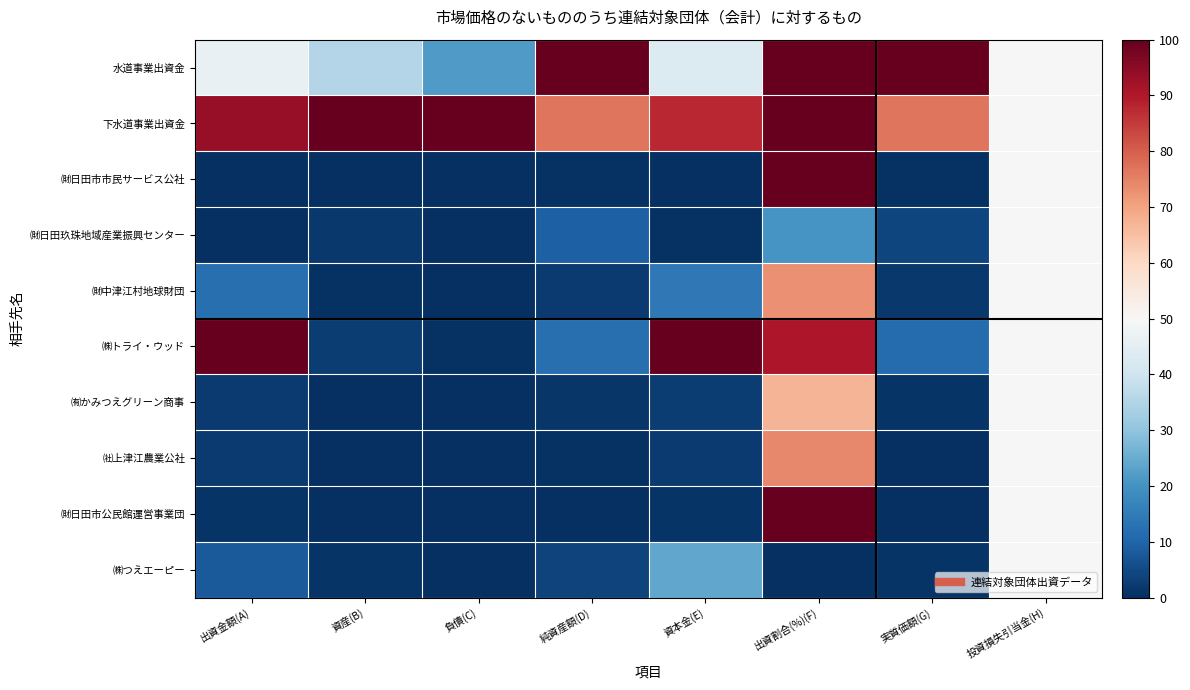

Which series changed the most between 資産(B) and 投資損失引当金(H)?

下水道事業出資金